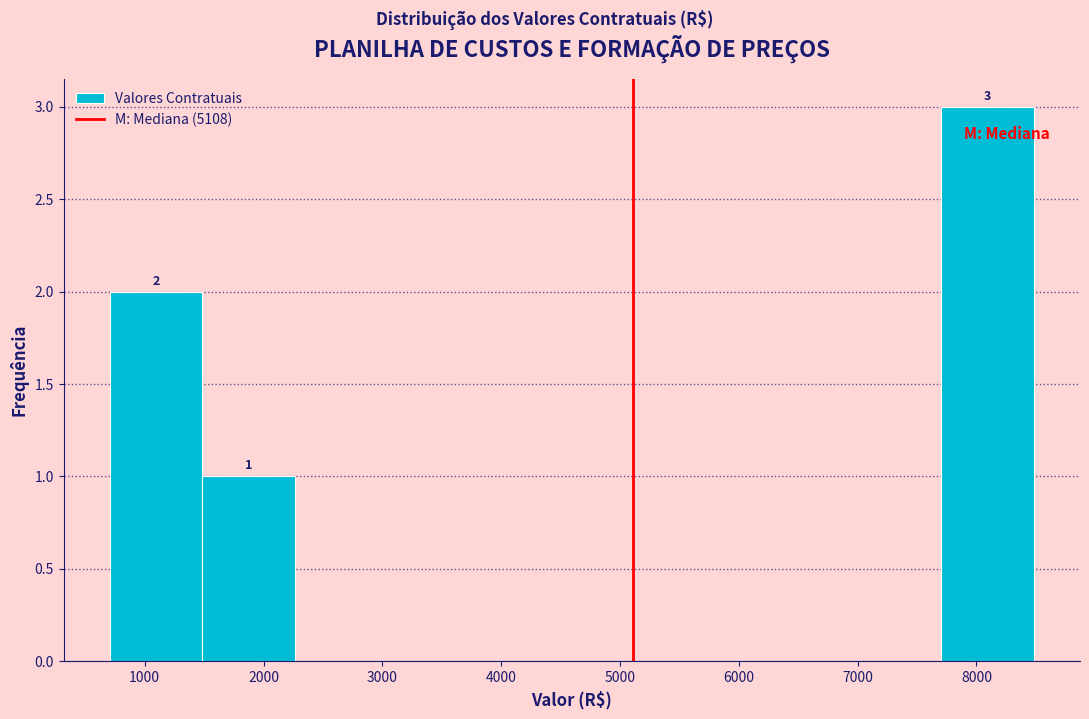

Which range on the x-axis has the tallest bar?

7700 to 8500